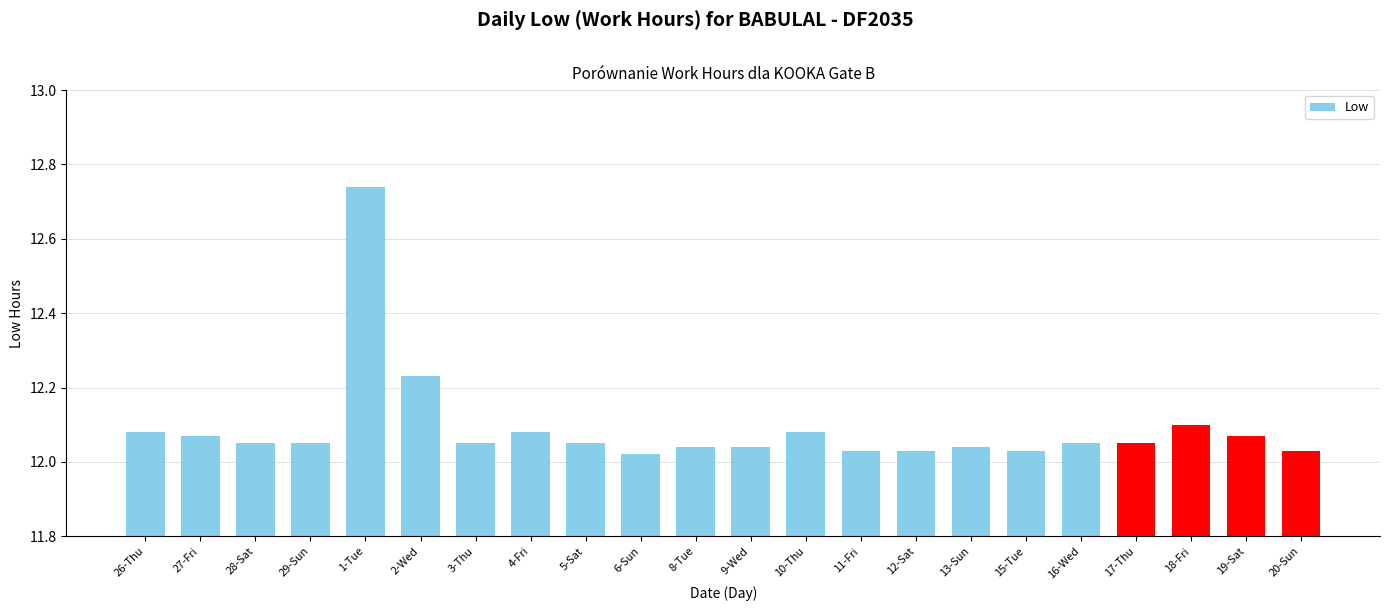

Is it true that the value at 11-Fri is 19.5?

False